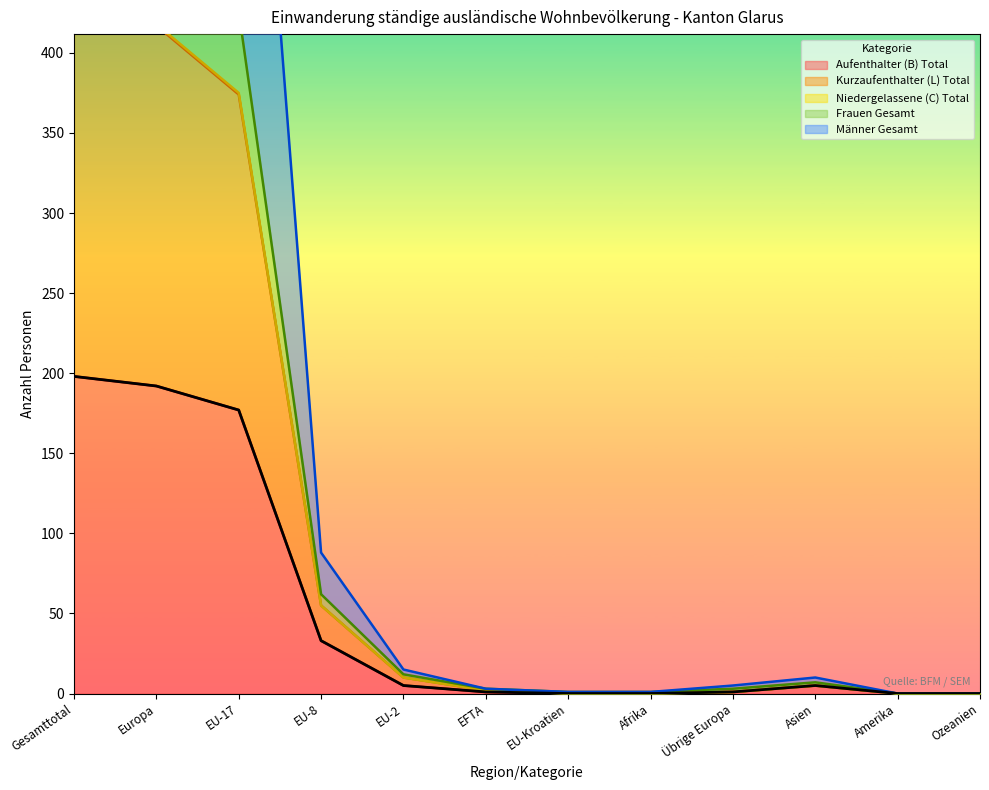

At which label is Aufenthalter (B) Total closest to 99?

EU-8